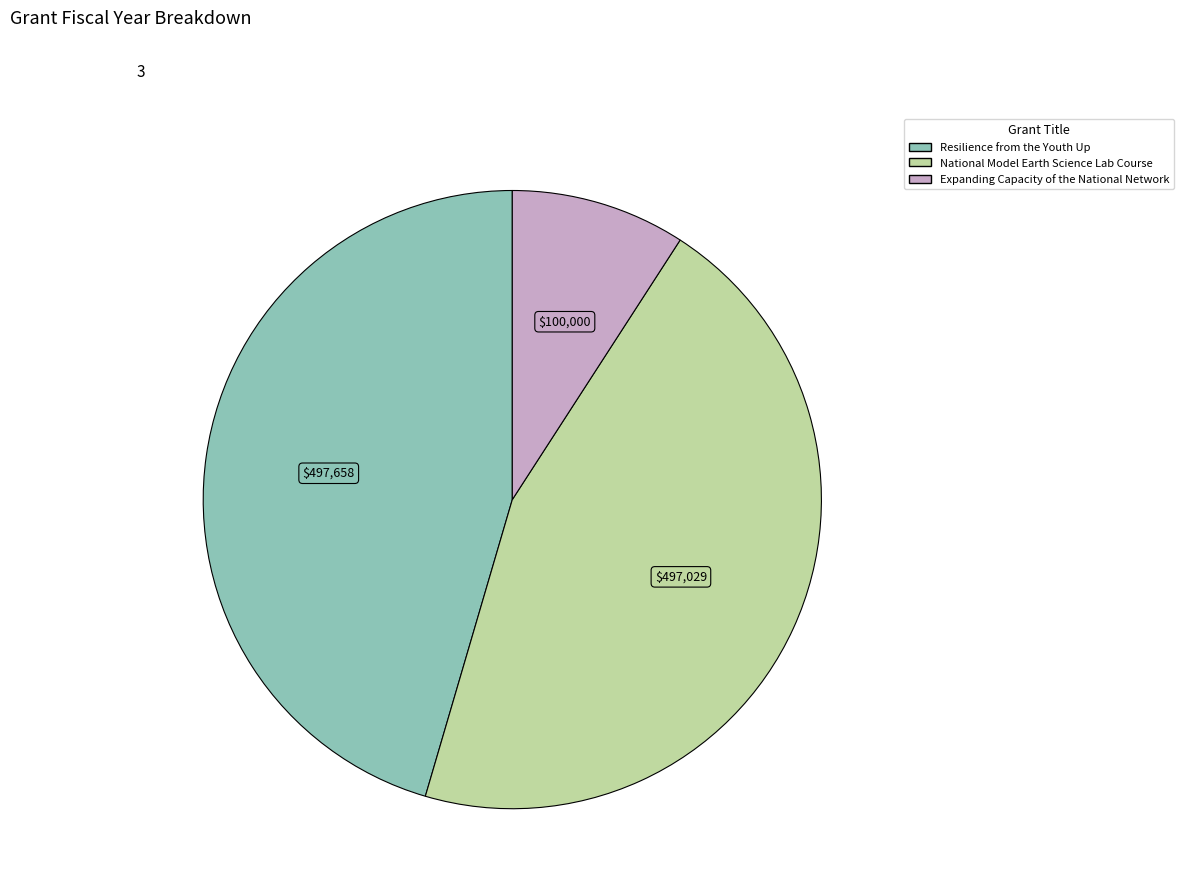

What is the ratio of the value at Resilience from the Youth Up to the value at National Model Earth Science Lab Course?

1.0